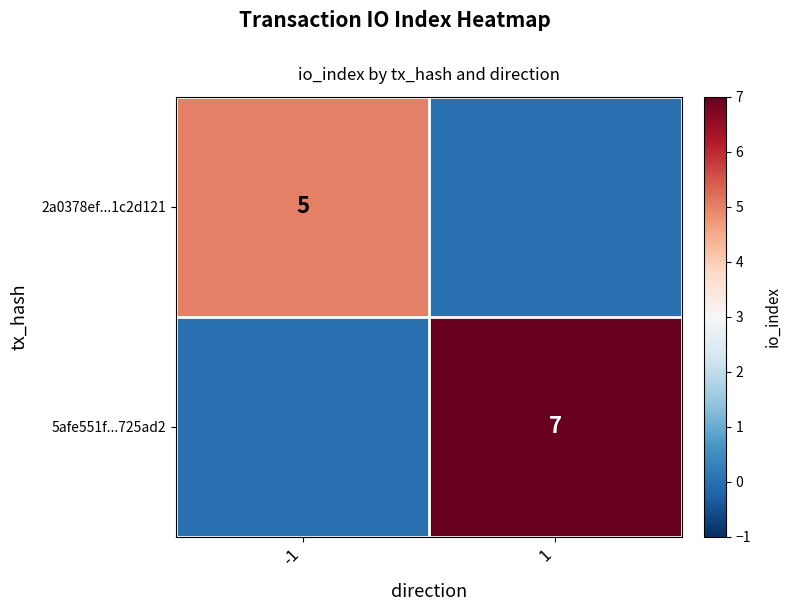

Is it true that 5afe551f...725ad2 equals 9 at 1?

False